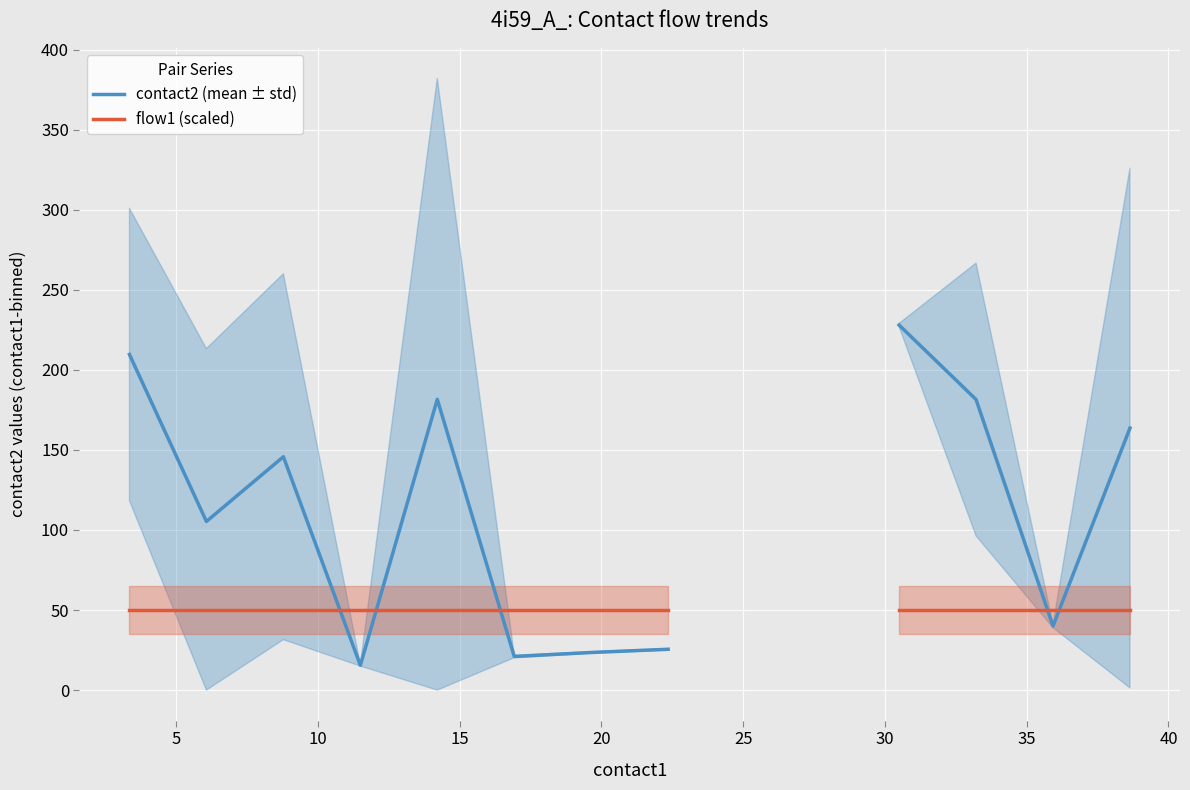

Rank the series by their maximum value, from lowest to highest.

flow1 (scaled), contact2 (mean ± std)